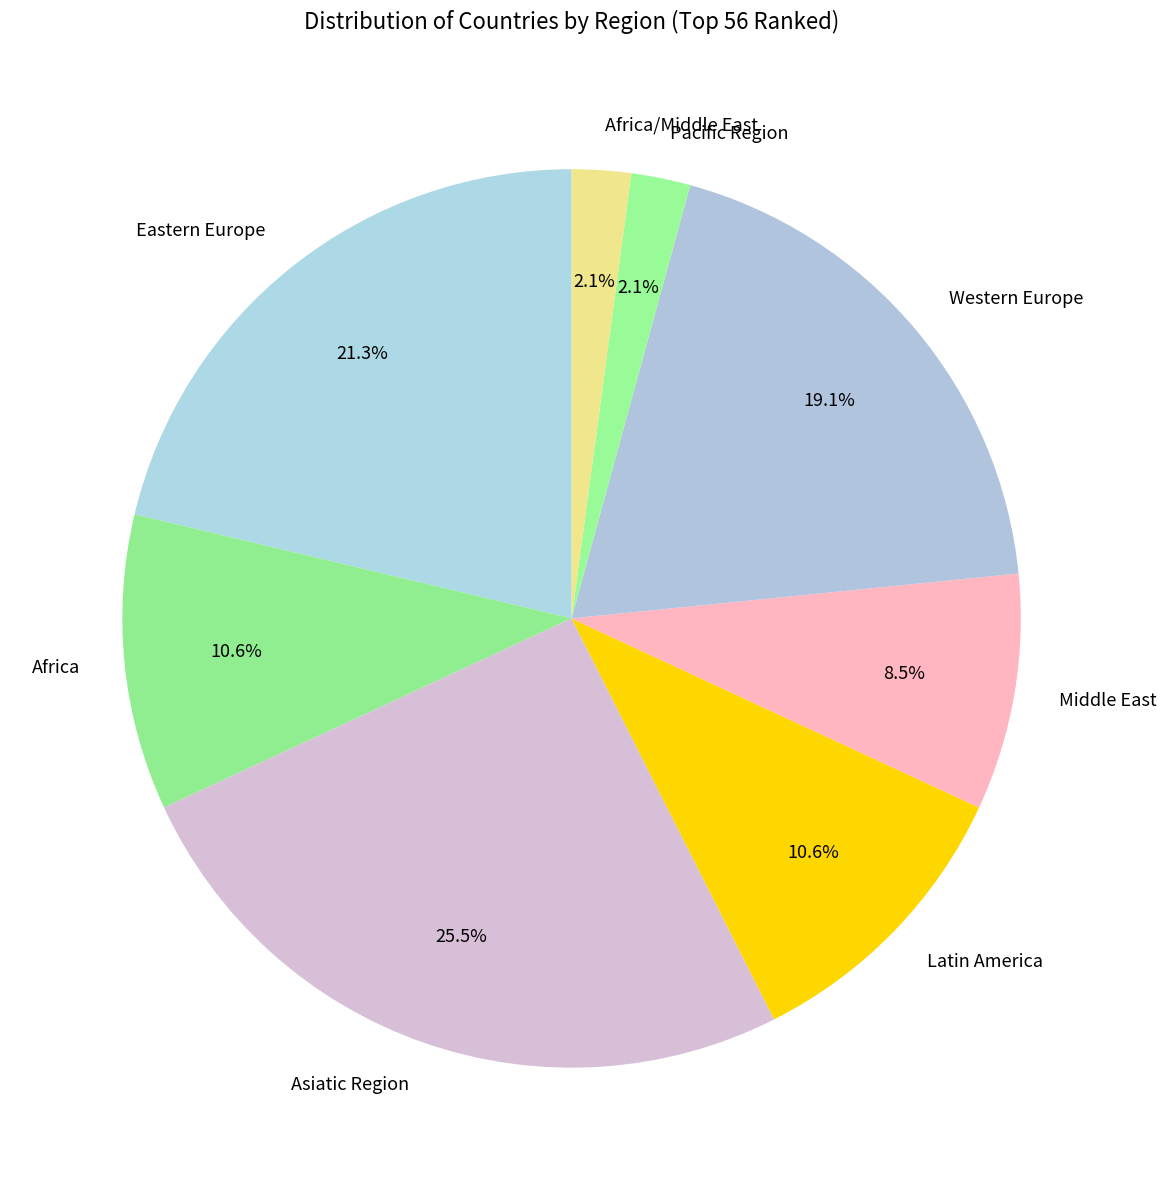

To the nearest percent, what portion does Latin America represent?

11%